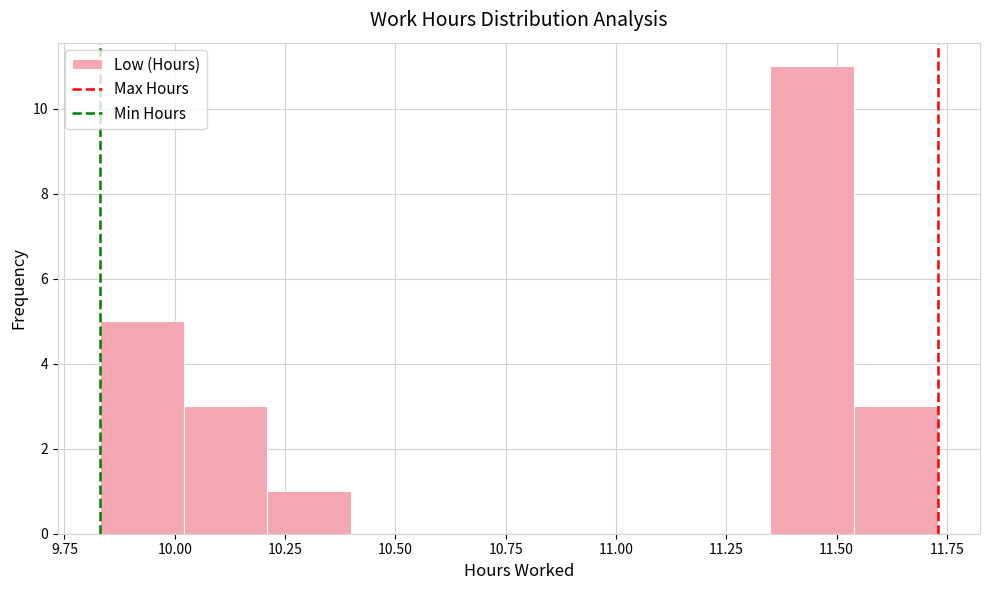

Around what value on the x-axis is the tallest bar? Give the approximate position of its centre, as read against the axis.

11.45